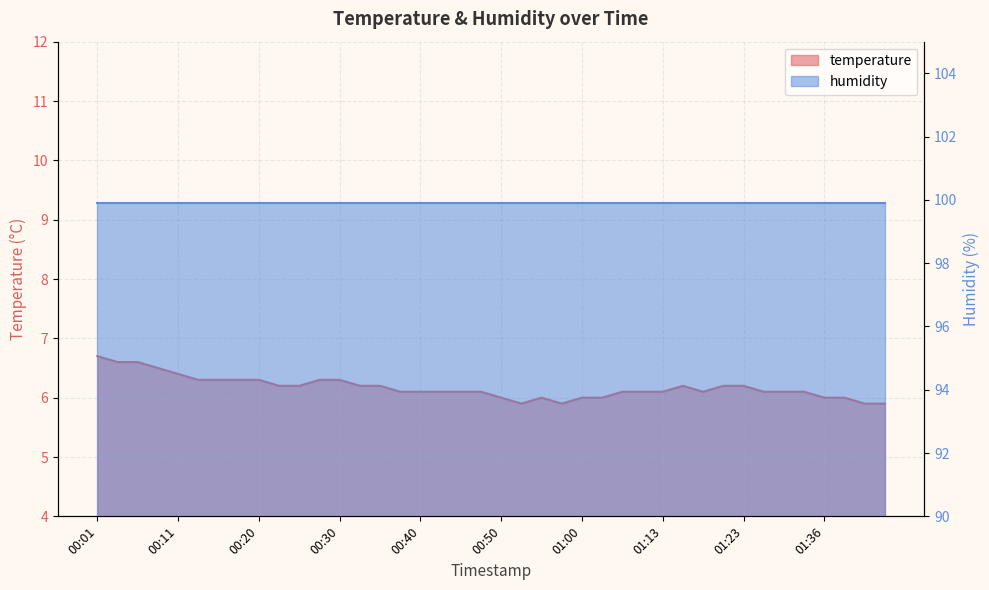

At which category does the chart reach its minimum across all series?

00:53